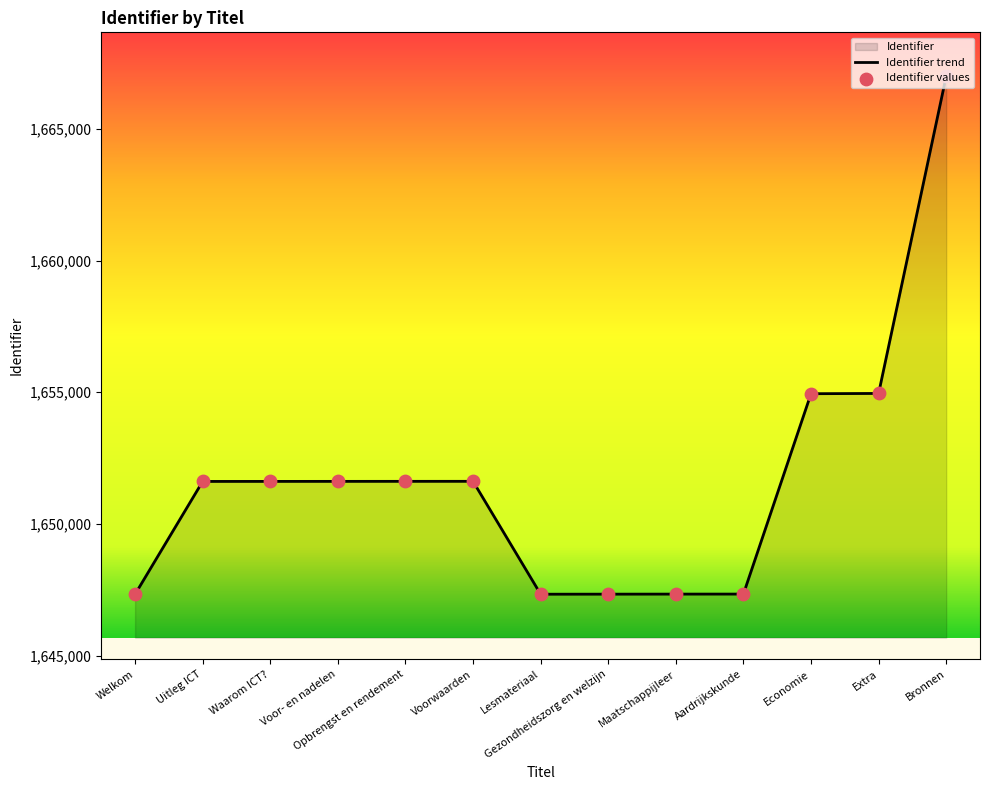

Approximately how many times larger is the value at Voorwaarden compared to Economie?

1.0